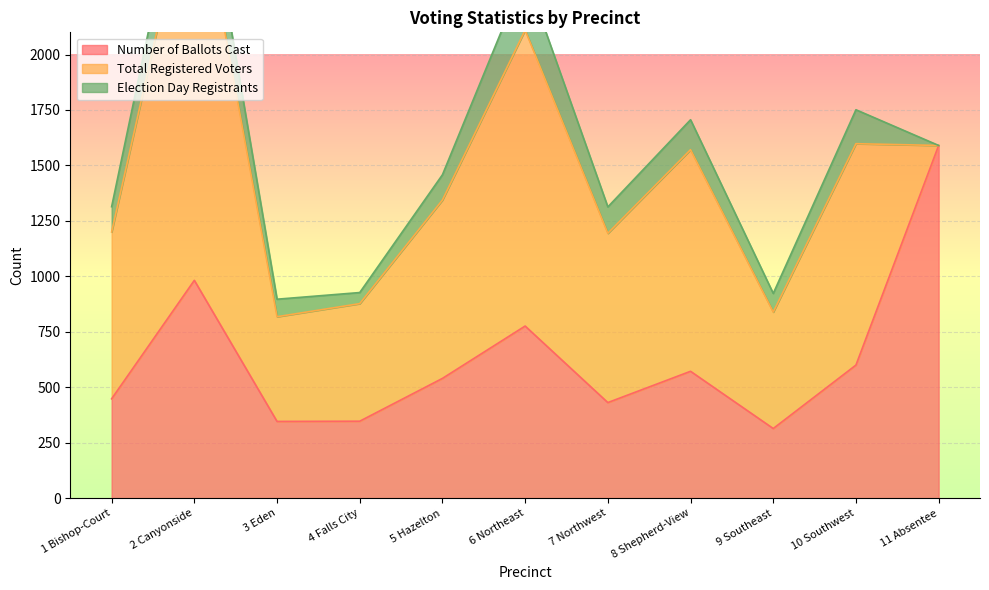

At which label does Number of Ballots Cast reach its peak?

11 Absentee